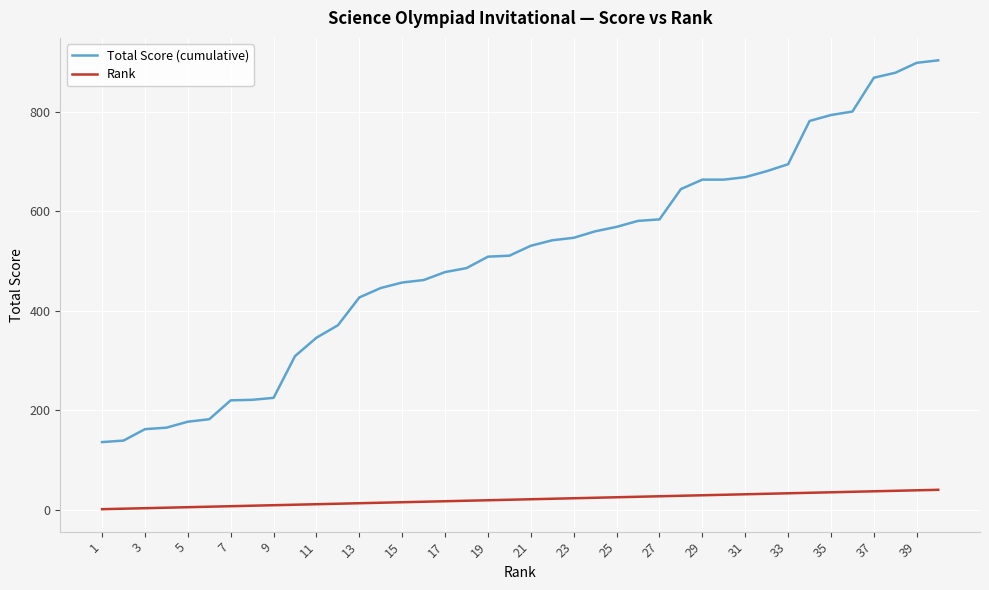

True or false: Rank and Total Score (cumulative) cross at least once.

False